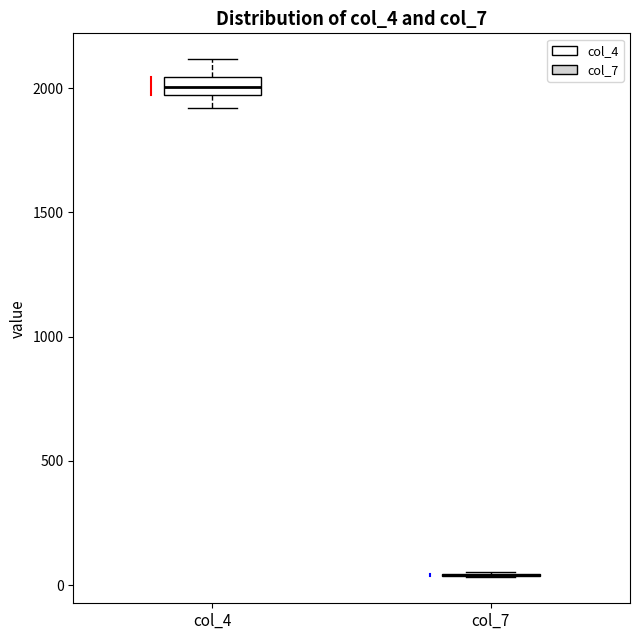

Comparing the boxes themselves (not the whiskers), which one is the tallest?

col_4